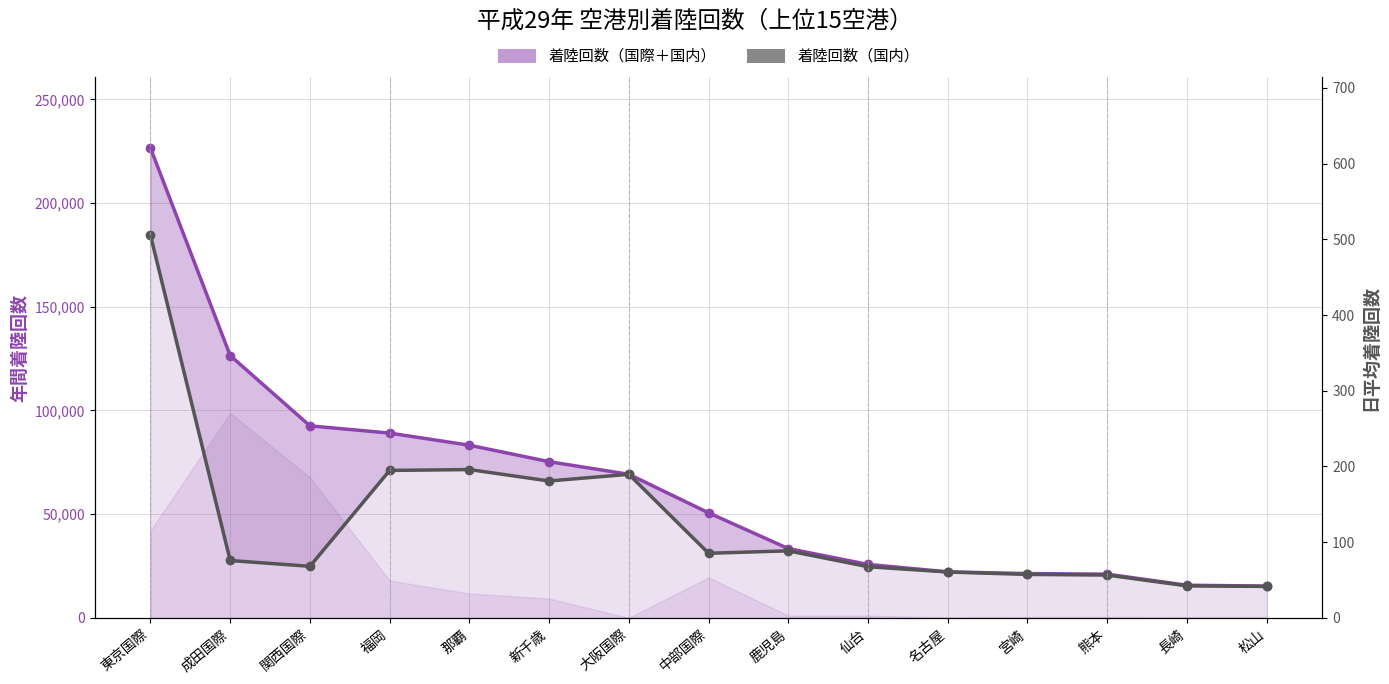

Which series changed the most between 東京国際 and 熊本?

着陸回数（国際＋国内）